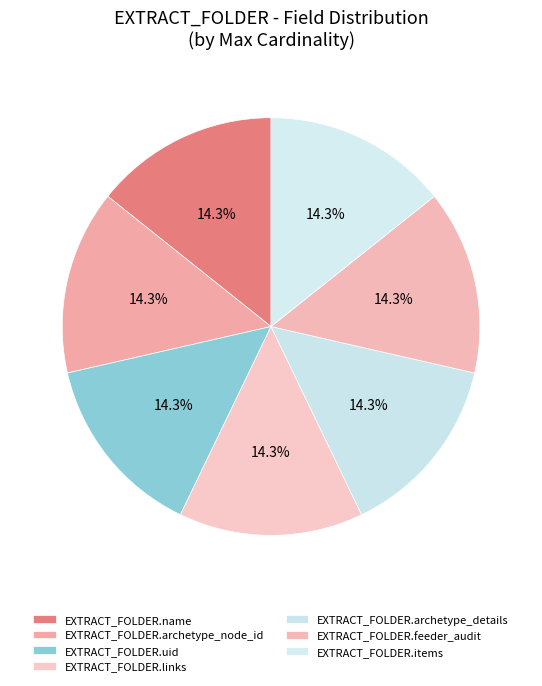

To the nearest percent, what is the difference between the EXTRACT_FOLDER.links and EXTRACT_FOLDER.name slice percentages?

0%